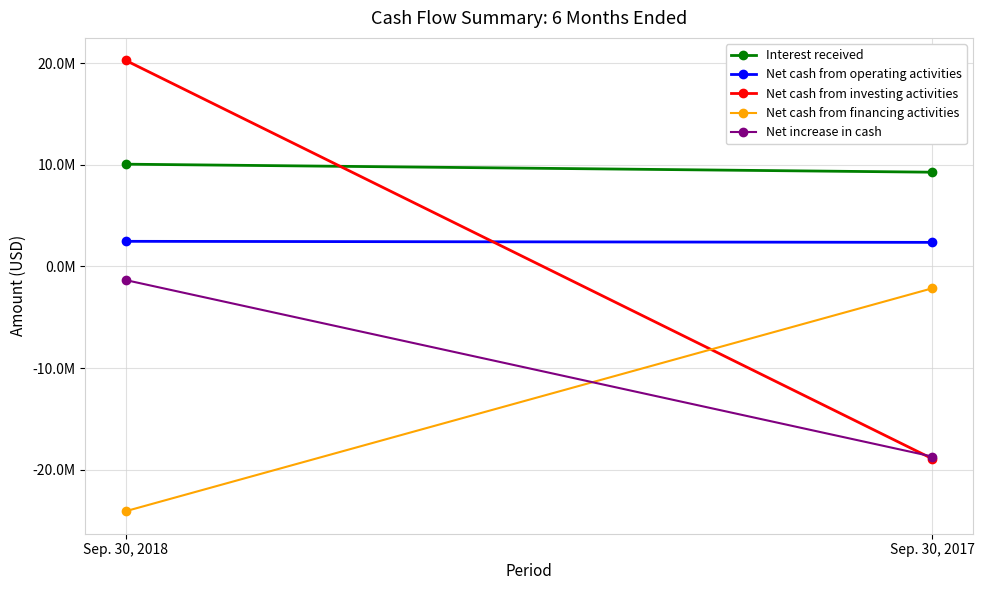

True or false: Net increase in cash has a value of -1745537 at Sep. 30, 2018.

False